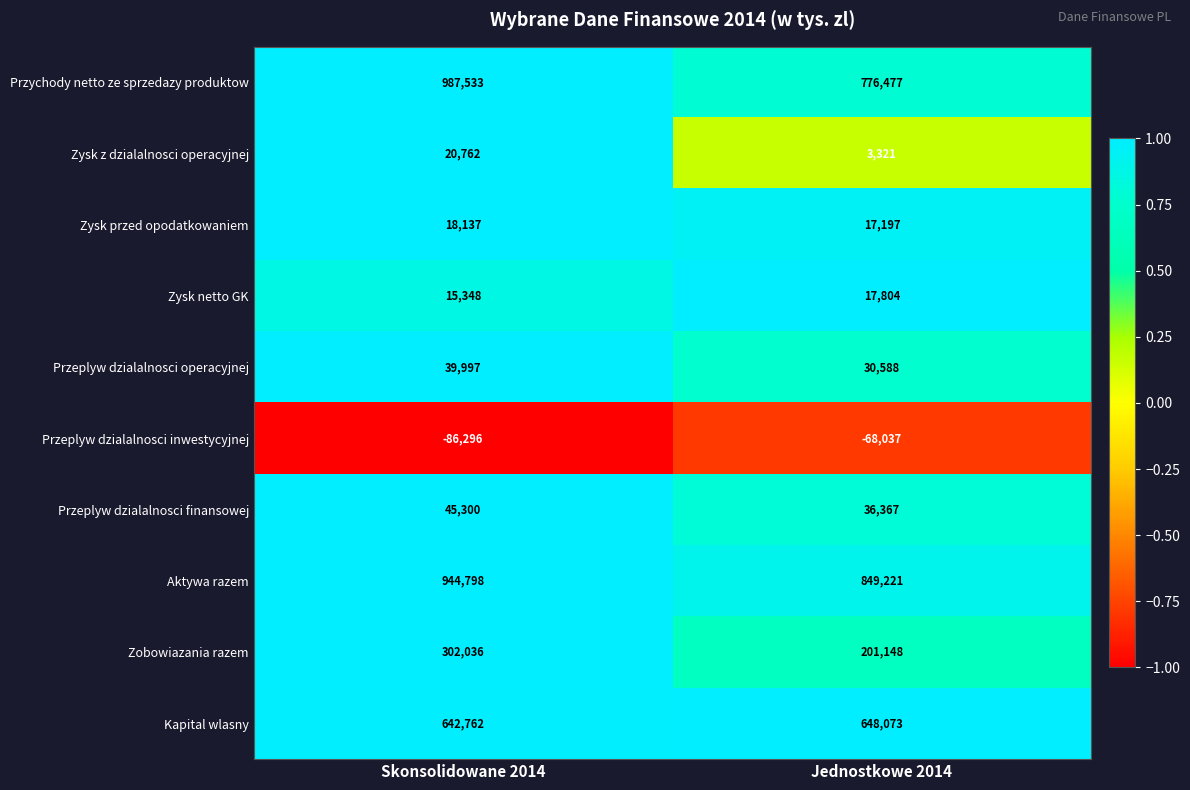

What is the total value across all series at Jednostkowe 2014?

2512159